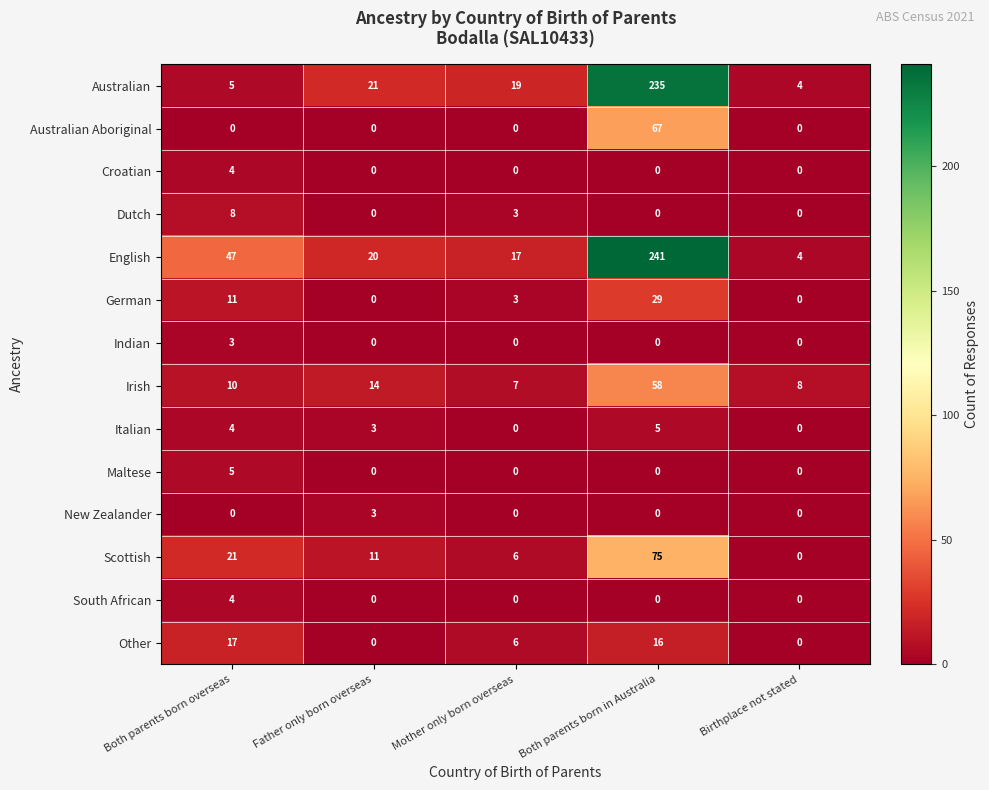

List the labels in order of Australian value, smallest first.

Birthplace not stated, Both parents born overseas, Mother only born overseas, Father only born overseas, Both parents born in Australia